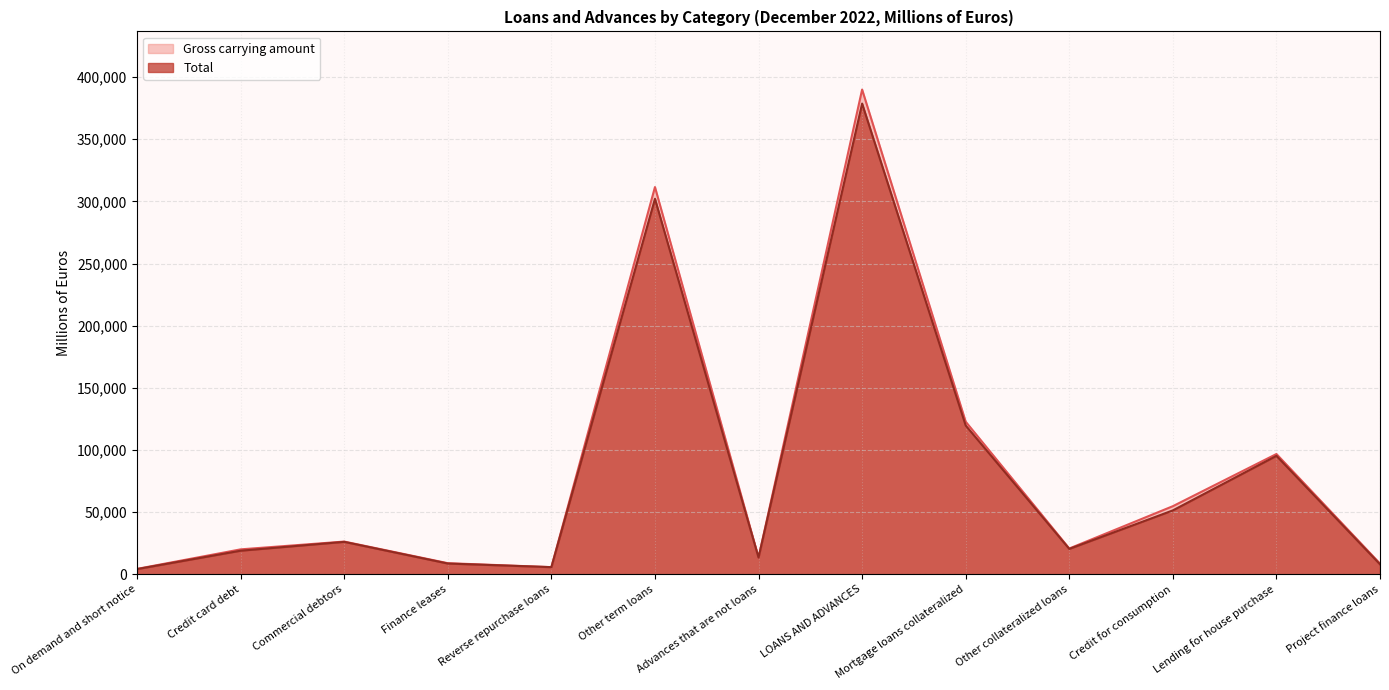

At which category is the sum across all series the highest?

LOANS AND ADVANCES